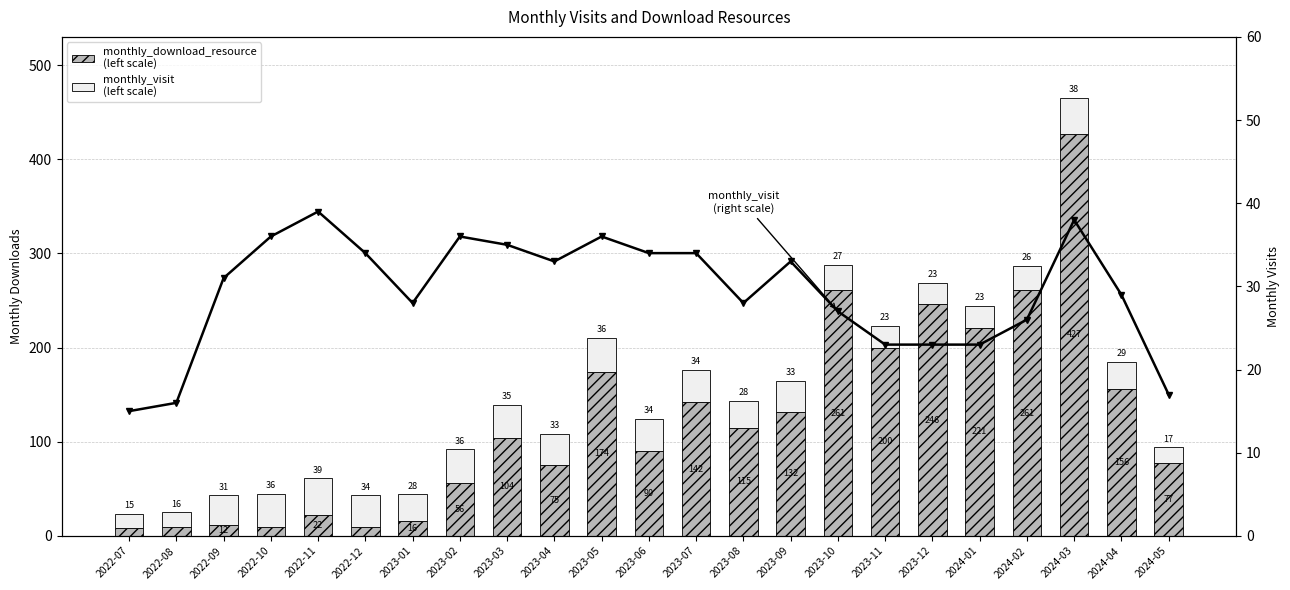

What is the difference between the monthly_visit values at 2022-10 and 2023-08?

8